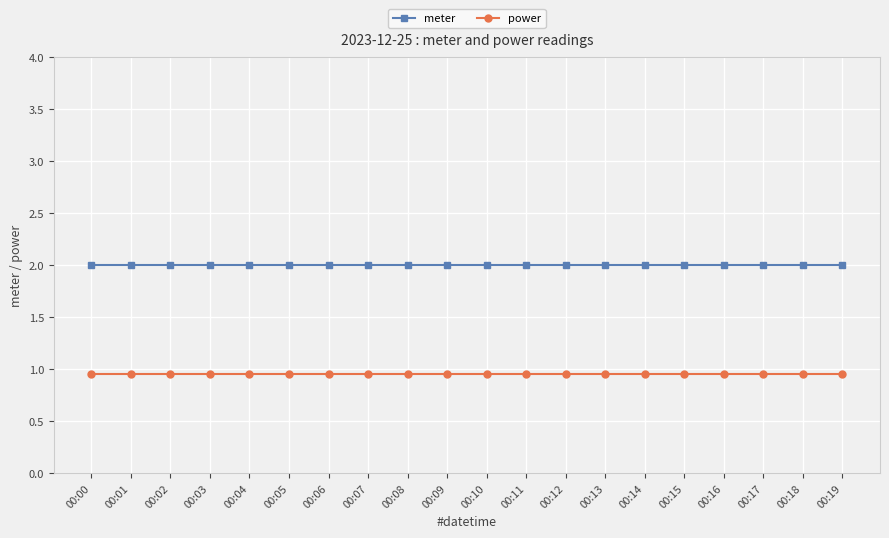

What is the value of the meter point at the 14th from the left?

2.0